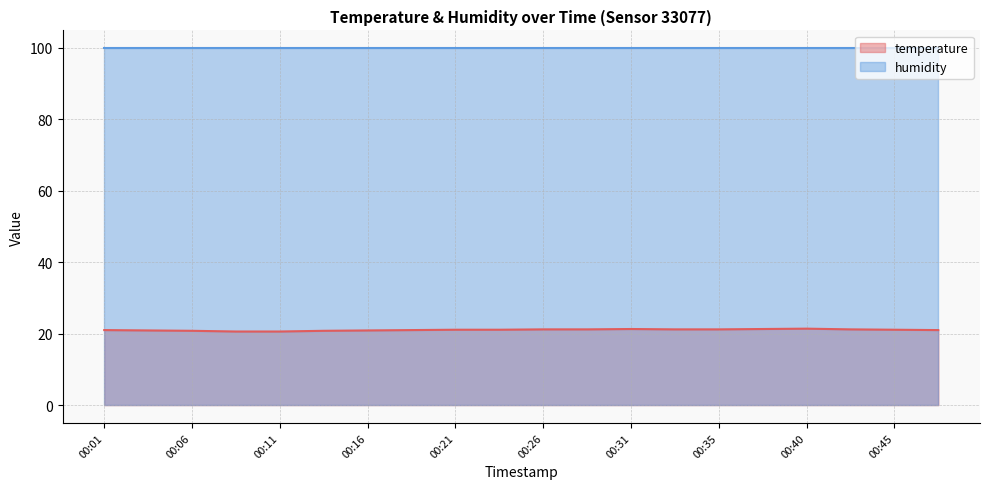

Which series has the largest total across all categories?

humidity